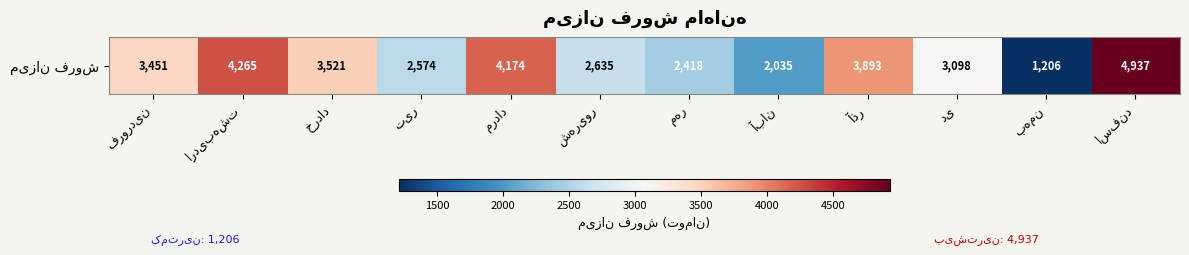

What is the minimum value shown in the chart?

1206